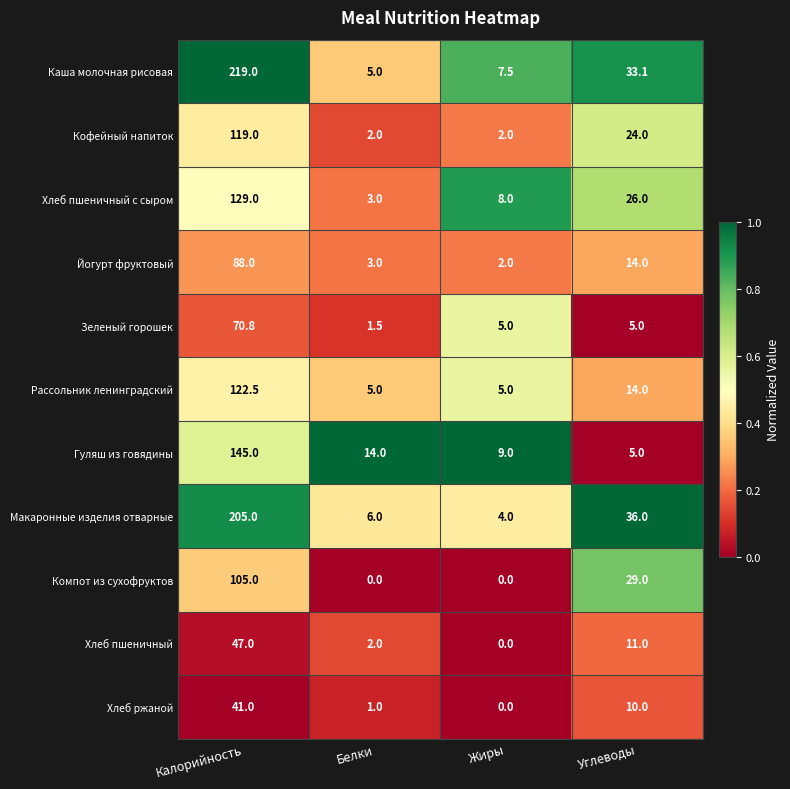

The value of Кофейный напиток at Калорийность is 119.0. True or false?

True